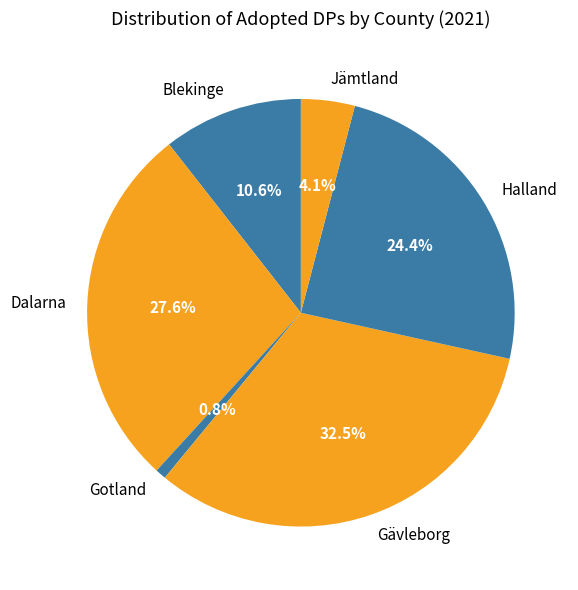

Which has a higher value, Halland or Dalarna?

Dalarna